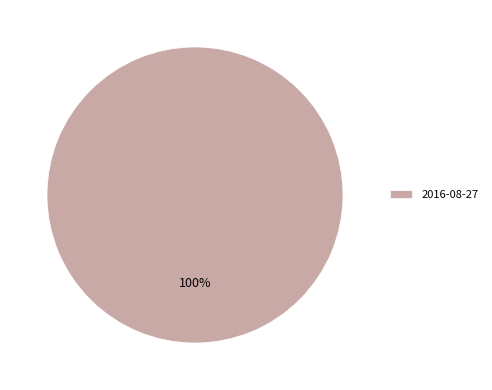

To the nearest percent, what percentage of the pie is 2016-08-27?

100%